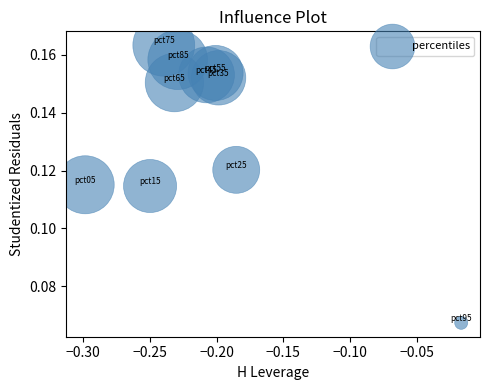

What is the range of X values (max minus min)?

0.3